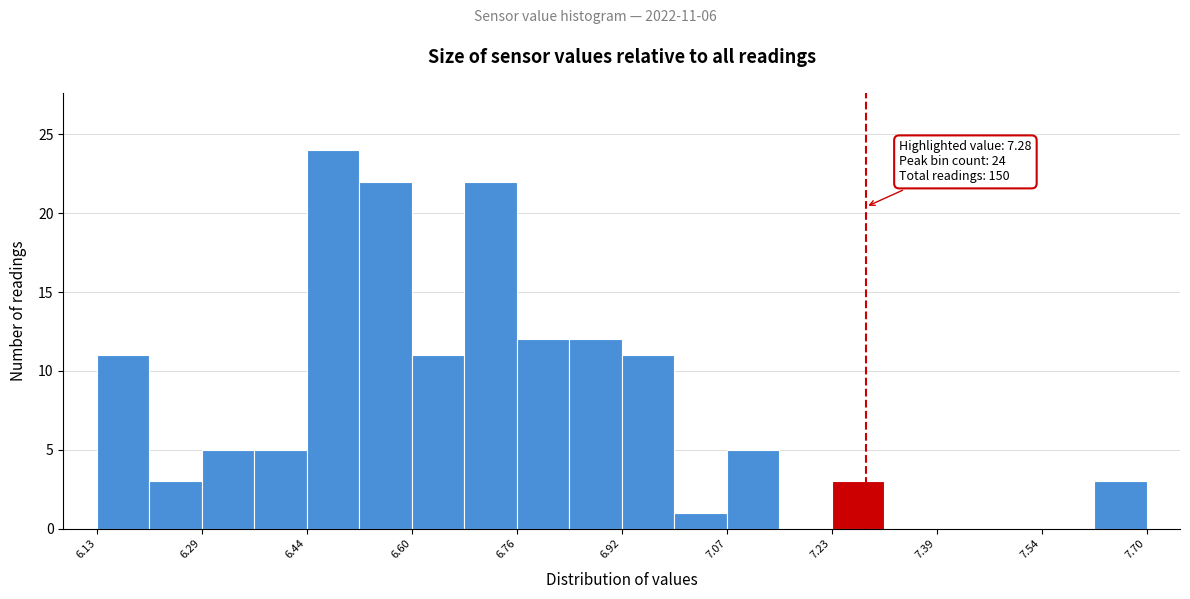

Read against the x-axis, roughly where is the centre of the tallest bar?

6.48